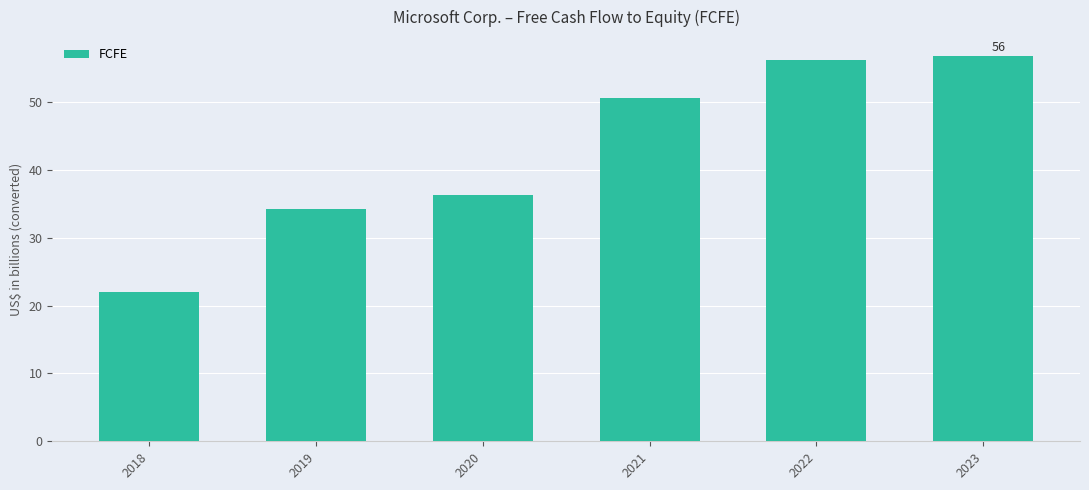

What is the sum of the values at 2023 and 2022?

112851